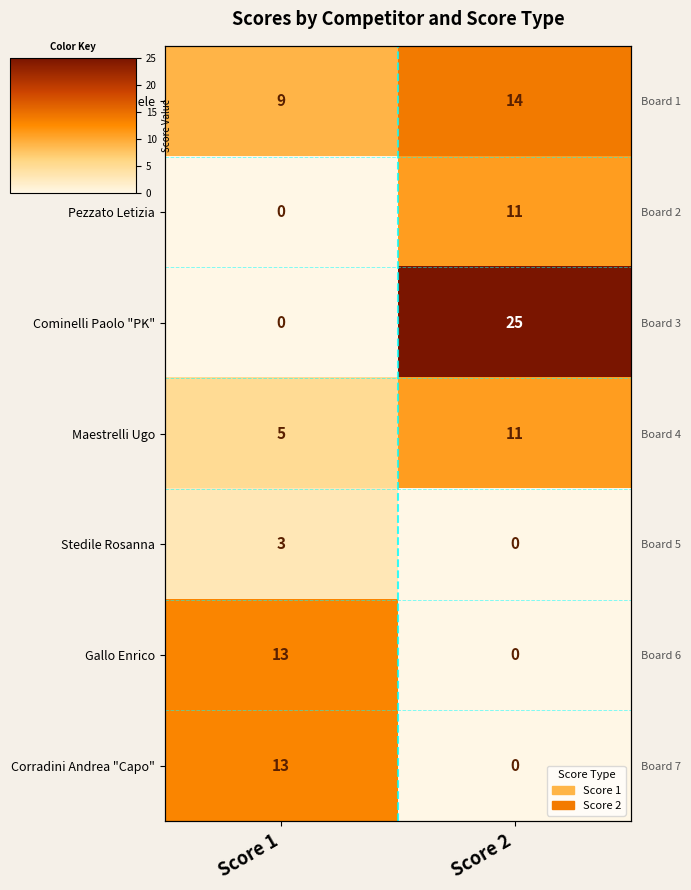

How many data points in Stedile Rosanna are less than 3?

1